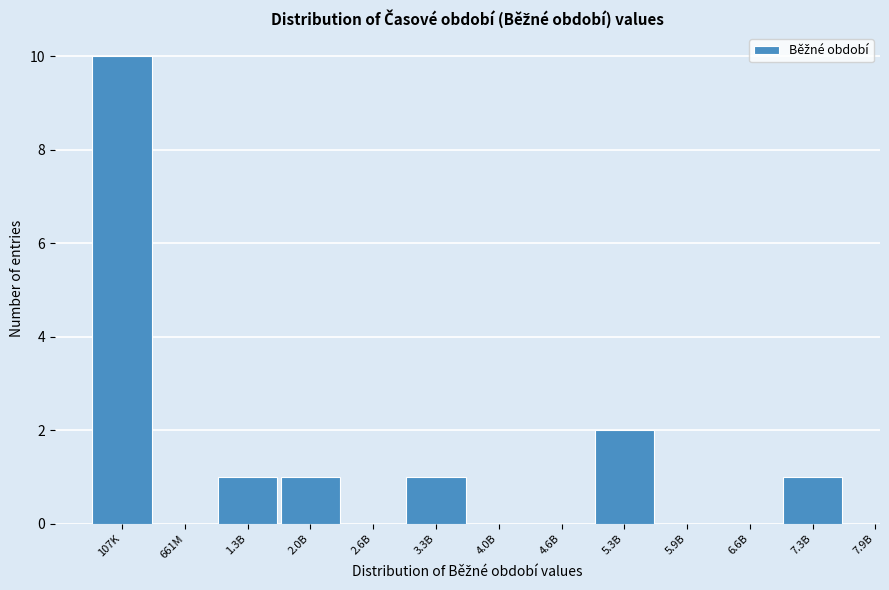

Reading left to right, extract all data points from this chart.

107K=10	661M=0	1.3B=1	2.0B=1	2.6B=0	3.3B=1	4.0B=0	4.6B=0	5.3B=2	5.9B=0	6.6B=0	7.3B=1